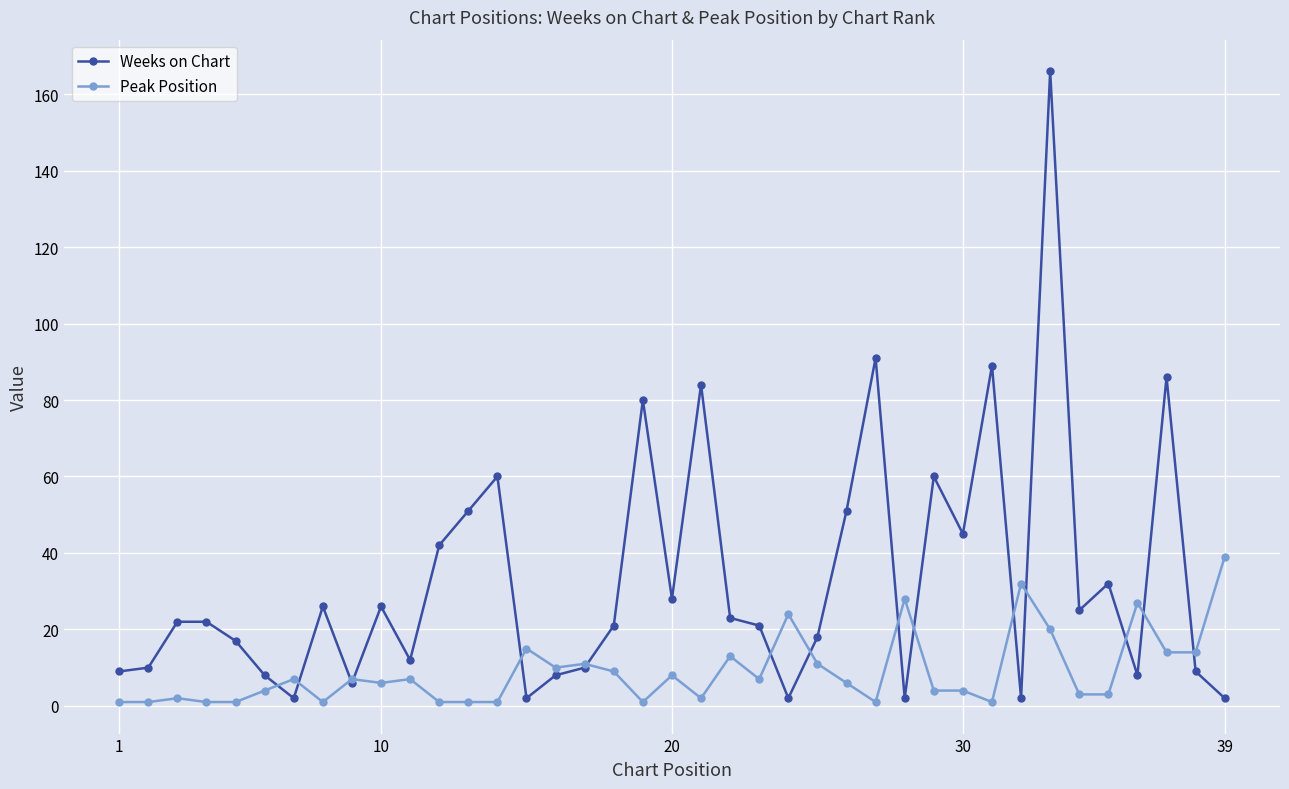

Count the number of data series in this chart.

2